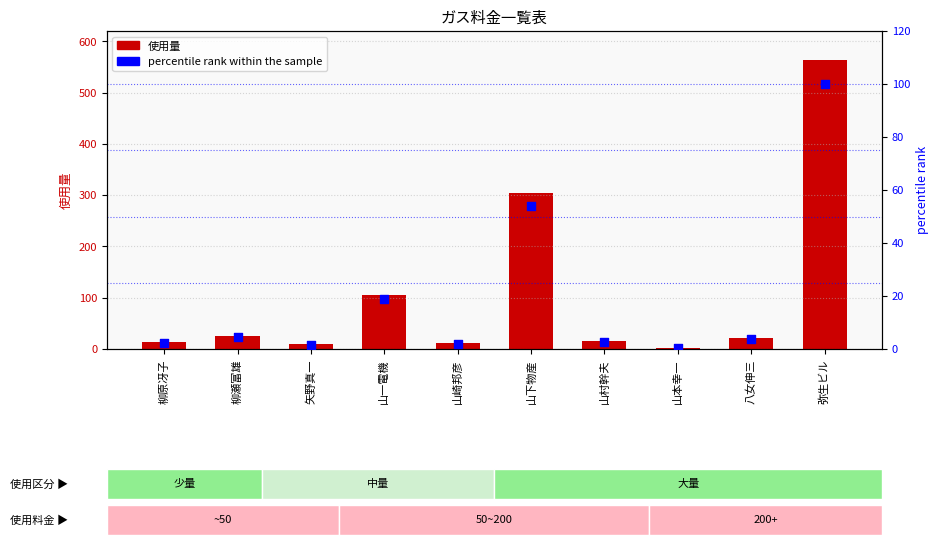

At which category is the sum across all series the highest?

弥生ビル